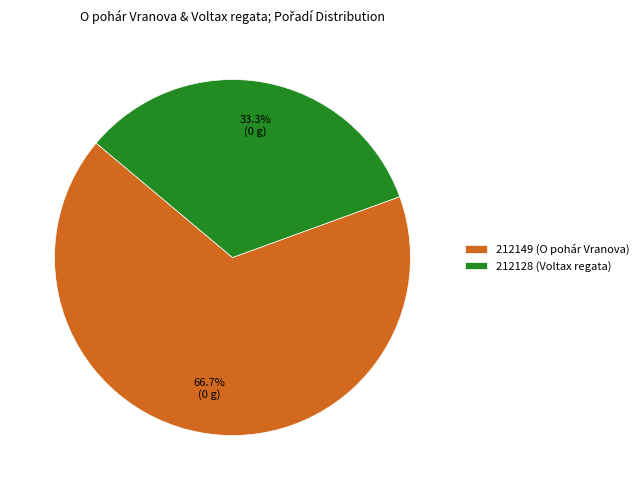

Rank the categories by value from highest to lowest.

212149, 212128